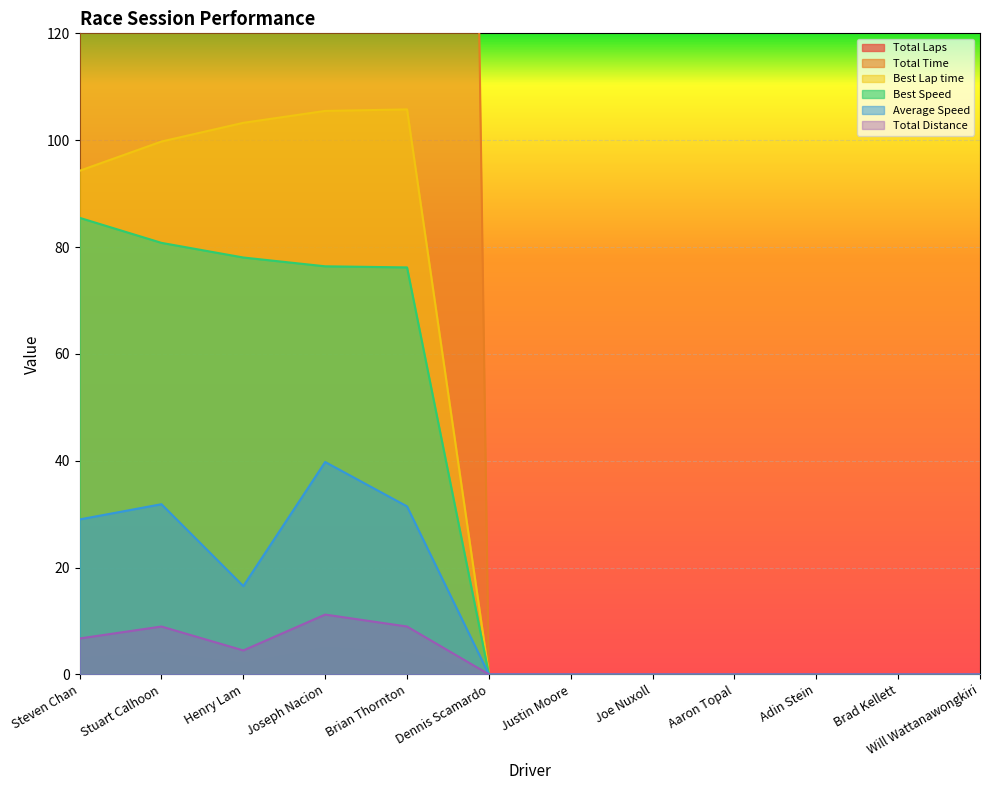

How many values in Average Speed are above zero?

5